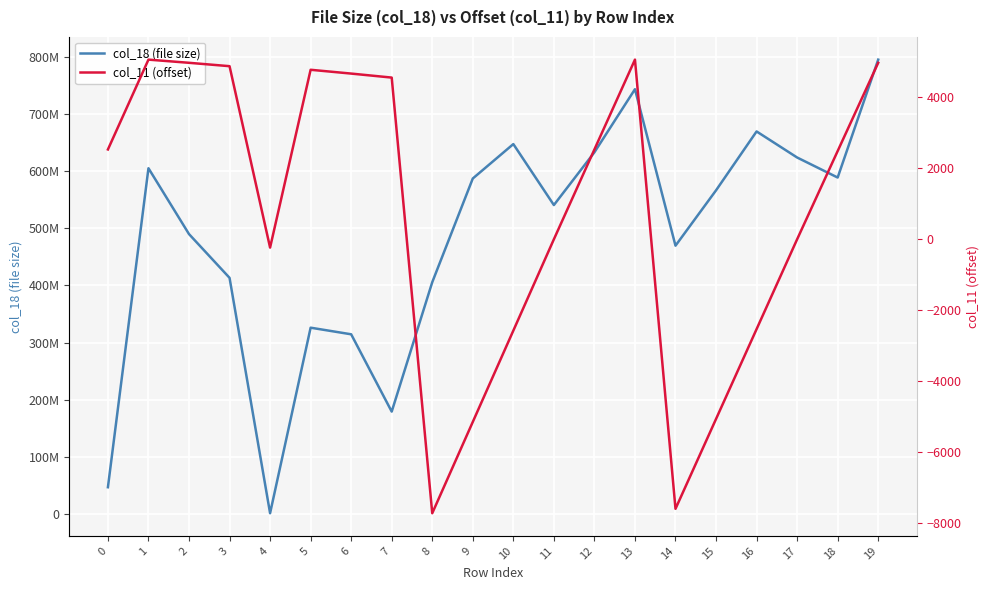

What are all the series names shown in the legend?

col_18 (file size), col_11 (offset)